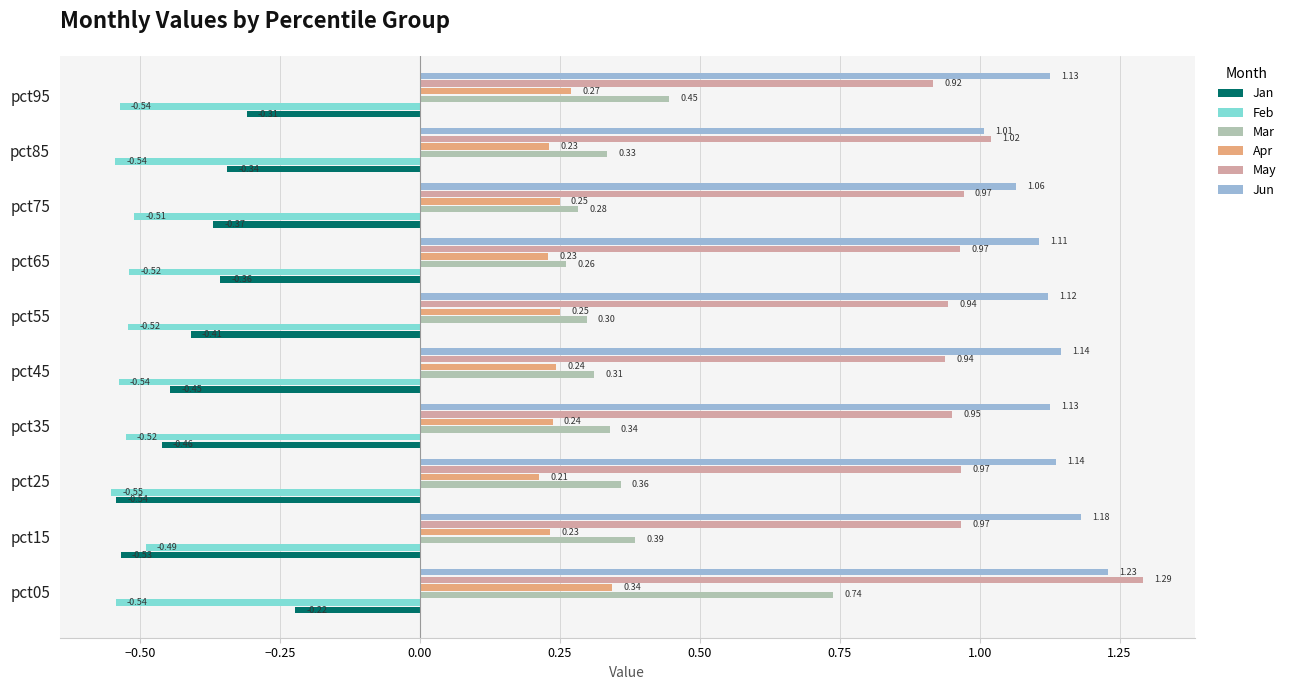

Rank the series at pct65 from highest to lowest value.

Jun, May, Mar, Apr, Jan, Feb